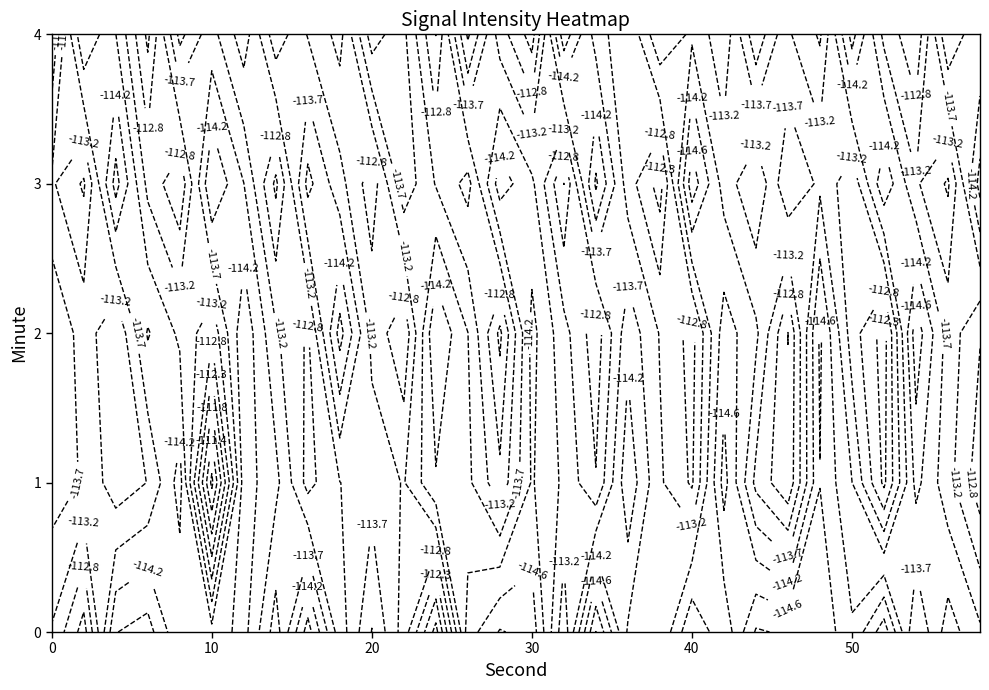

How many values in the 3 series exceed -113?

10